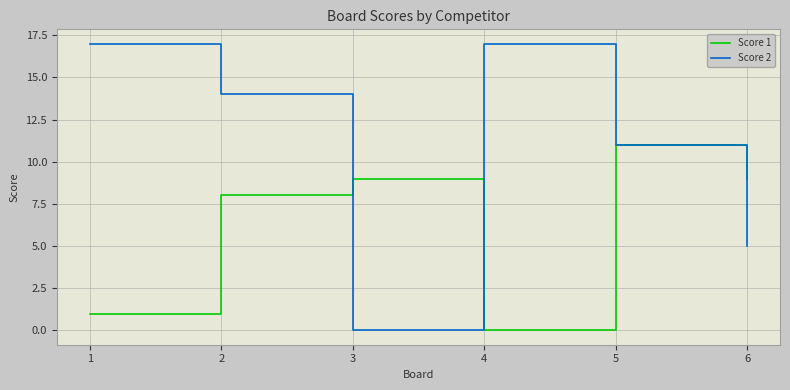

Is it true that Score 1 equals 8 at 2?

True